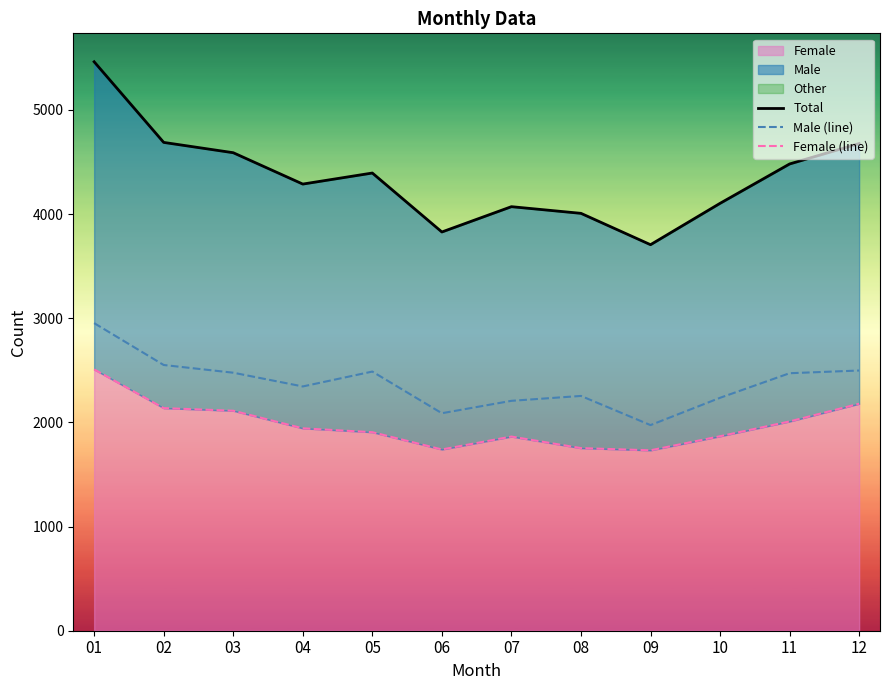

What is the spread (max minus min) of values at 09?

1974